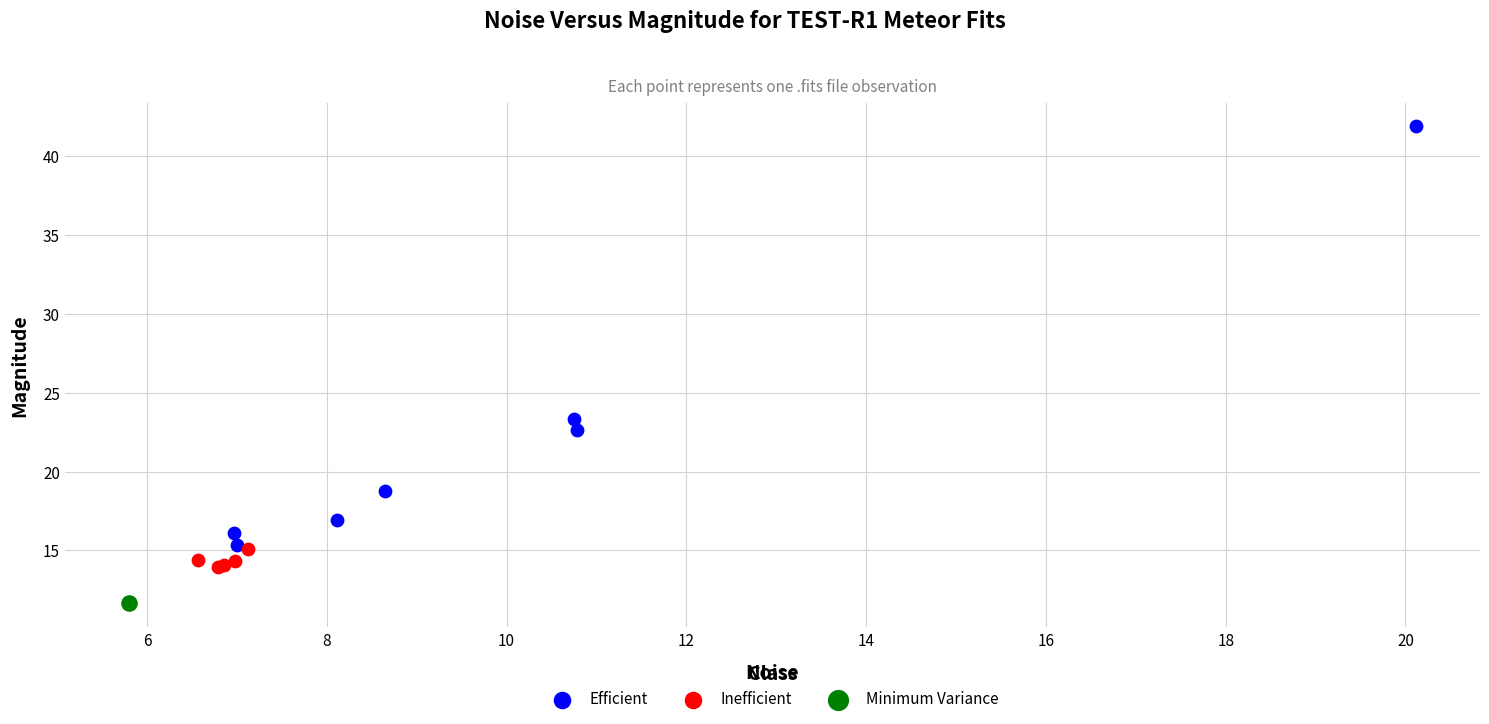

Which series contains the highest Y value?

Efficient